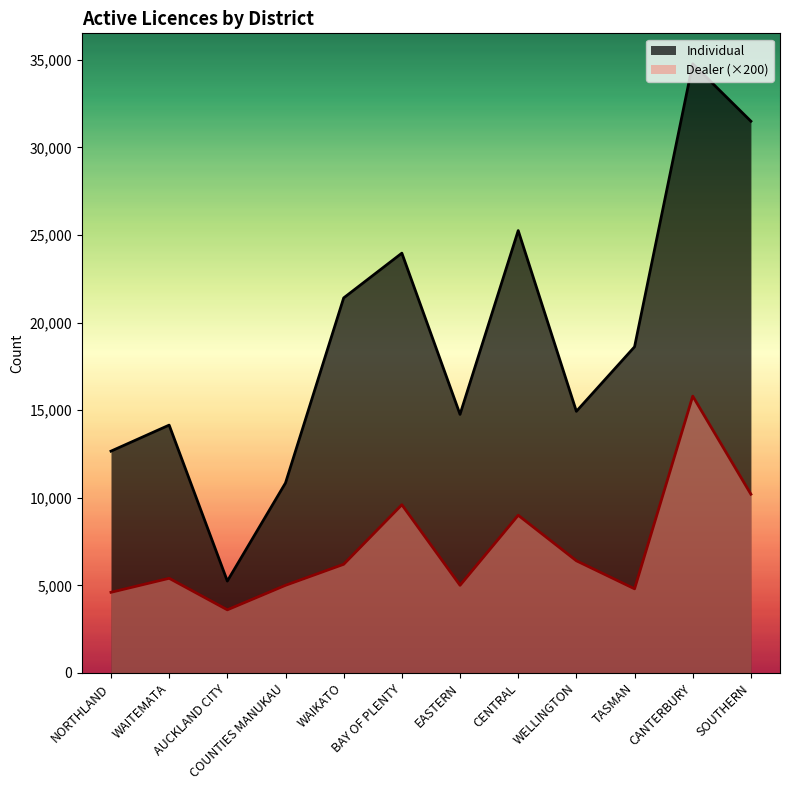

What is the minimum value shown in the chart?

3600